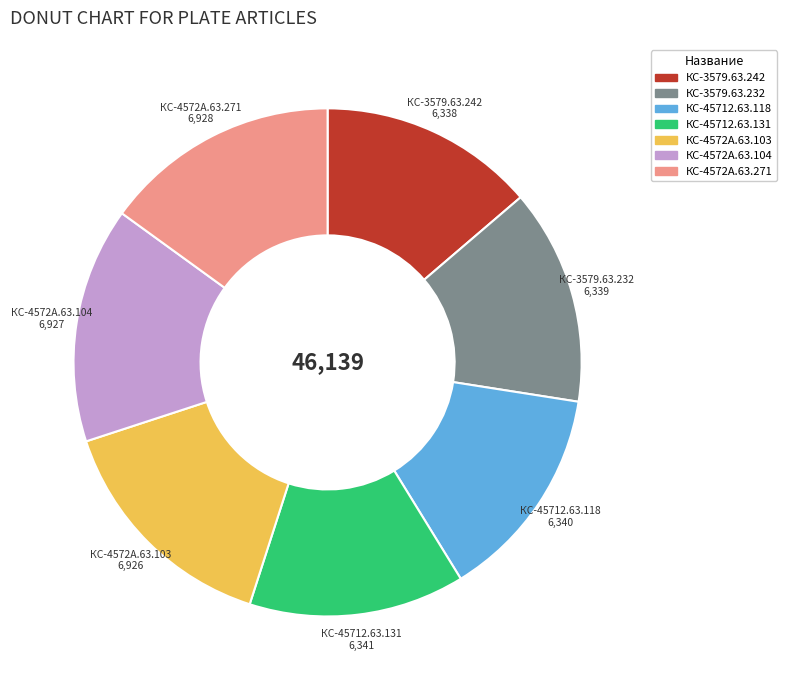

How many slices are in this pie chart?

7